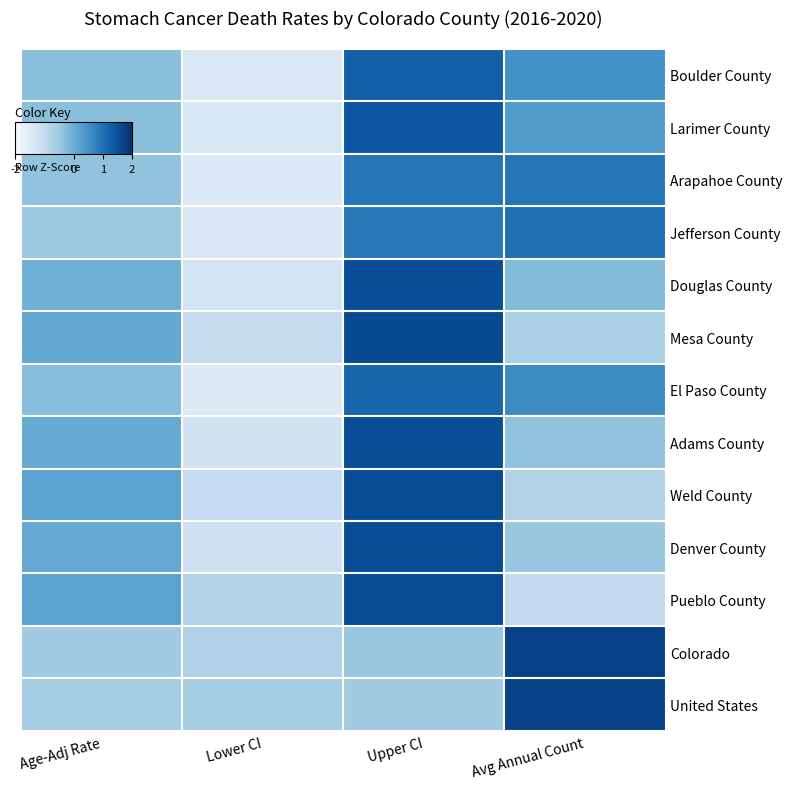

Reading left to right, extract all data points from this chart.

Boulder County: Age-Adj Rate=-0.3	Lower CI=-1.4	Upper CI=1.3	Avg Annual Count=0.5
Larimer County: Age-Adj Rate=-0.3	Lower CI=-1.4	Upper CI=1.4	Avg Annual Count=0.3
Arapahoe County: Age-Adj Rate=-0.4	Lower CI=-1.5	Upper CI=0.9	Avg Annual Count=0.9
Jefferson County: Age-Adj Rate=-0.5	Lower CI=-1.4	Upper CI=0.9	Avg Annual Count=1.0
Douglas County: Age-Adj Rate=-0.0	Lower CI=-1.3	Upper CI=1.5	Avg Annual Count=-0.2
Mesa County: Age-Adj Rate=0.1	Lower CI=-1.0	Upper CI=1.6	Avg Annual Count=-0.7
El Paso County: Age-Adj Rate=-0.3	Lower CI=-1.5	Upper CI=1.2	Avg Annual Count=0.6
Adams County: Age-Adj Rate=0.1	Lower CI=-1.2	Upper CI=1.5	Avg Annual Count=-0.4
Weld County: Age-Adj Rate=0.2	Lower CI=-1.0	Upper CI=1.5	Avg Annual Count=-0.7
Denver County: Age-Adj Rate=0.1	Lower CI=-1.2	Upper CI=1.6	Avg Annual Count=-0.5
Pueblo County: Age-Adj Rate=0.2	Lower CI=-0.8	Upper CI=1.6	Avg Annual Count=-1.0
Colorado: Age-Adj Rate=-0.5	Lower CI=-0.7	Upper CI=-0.5	Avg Annual Count=1.7
United States: Age-Adj Rate=-0.6	Lower CI=-0.6	Upper CI=-0.6	Avg Annual Count=1.7